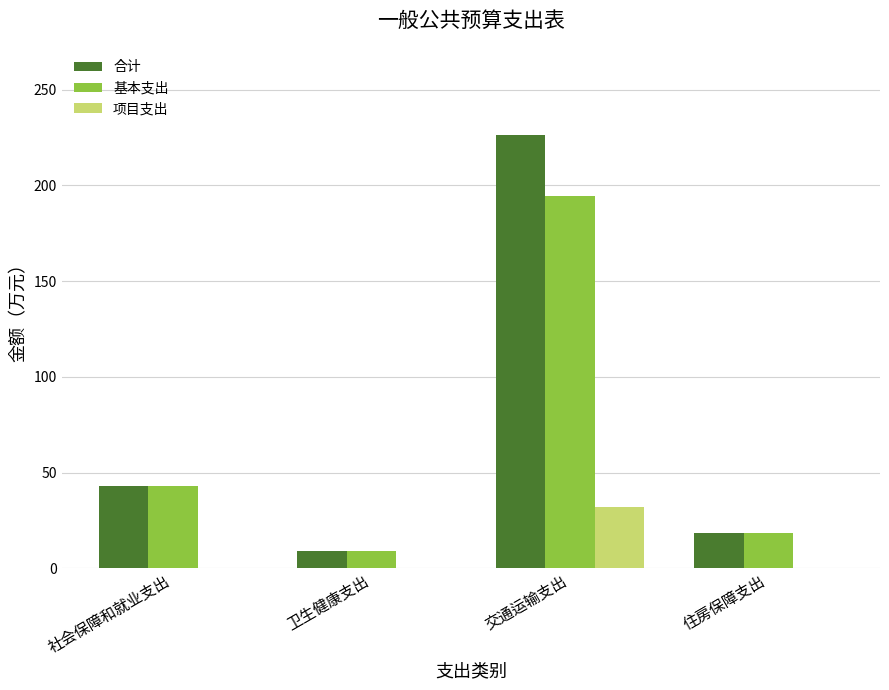

Reading left to right, transcribe all the data shown in this chart.

合计: 社会保障和就业支出=42.8	卫生健康支出=9.2	交通运输支出=226.5	住房保障支出=18.3
基本支出: 社会保障和就业支出=42.8	卫生健康支出=9.2	交通运输支出=194.4	住房保障支出=18.3
项目支出: 社会保障和就业支出=0.0	卫生健康支出=0.0	交通运输支出=32.1	住房保障支出=0.0